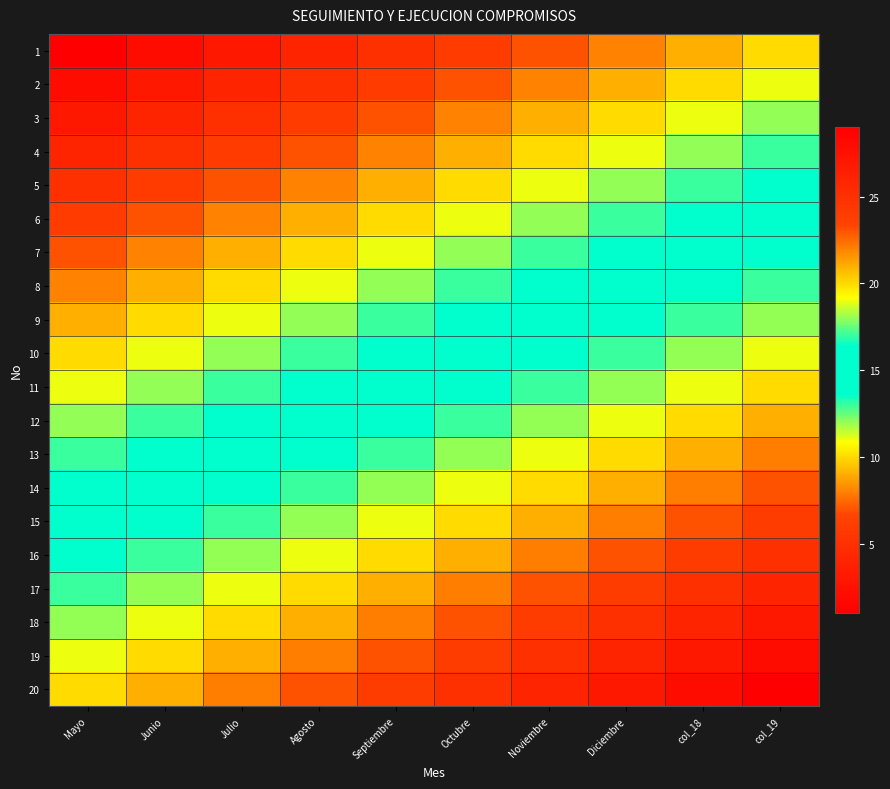

Count the number of data series in this chart.

20